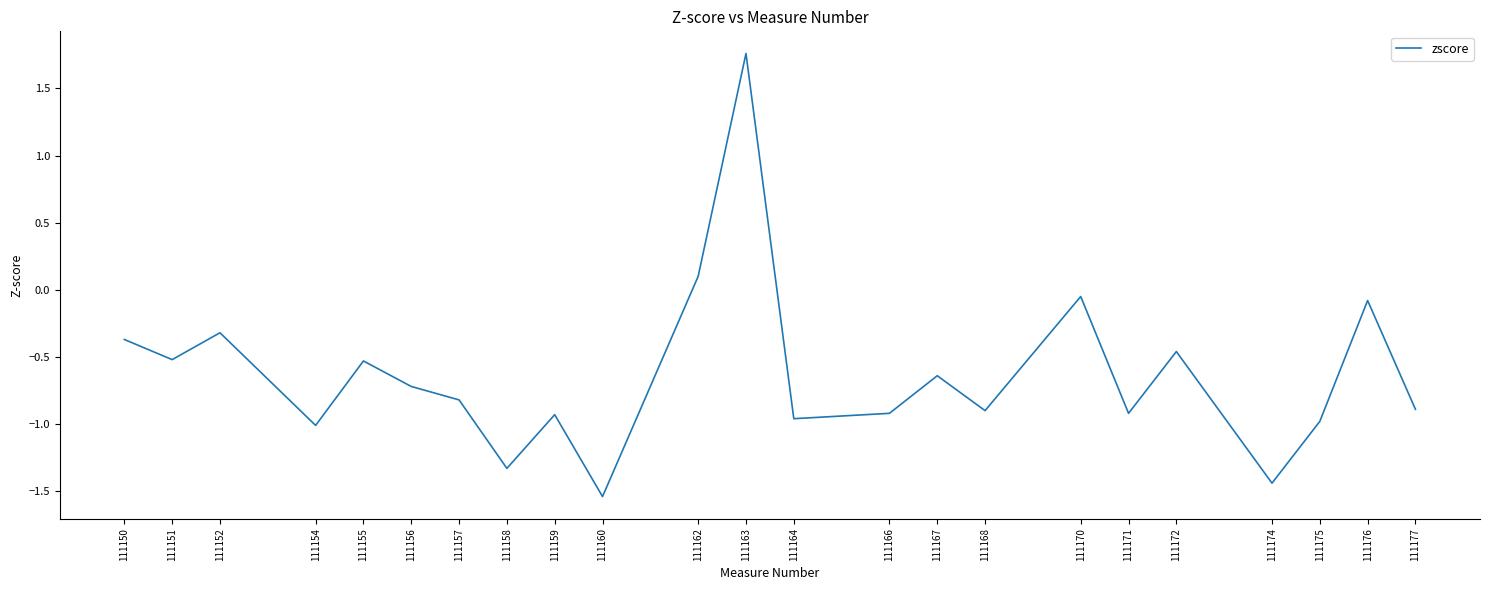

How many interior local valleys (lower than both neighbors) does the data have?

8